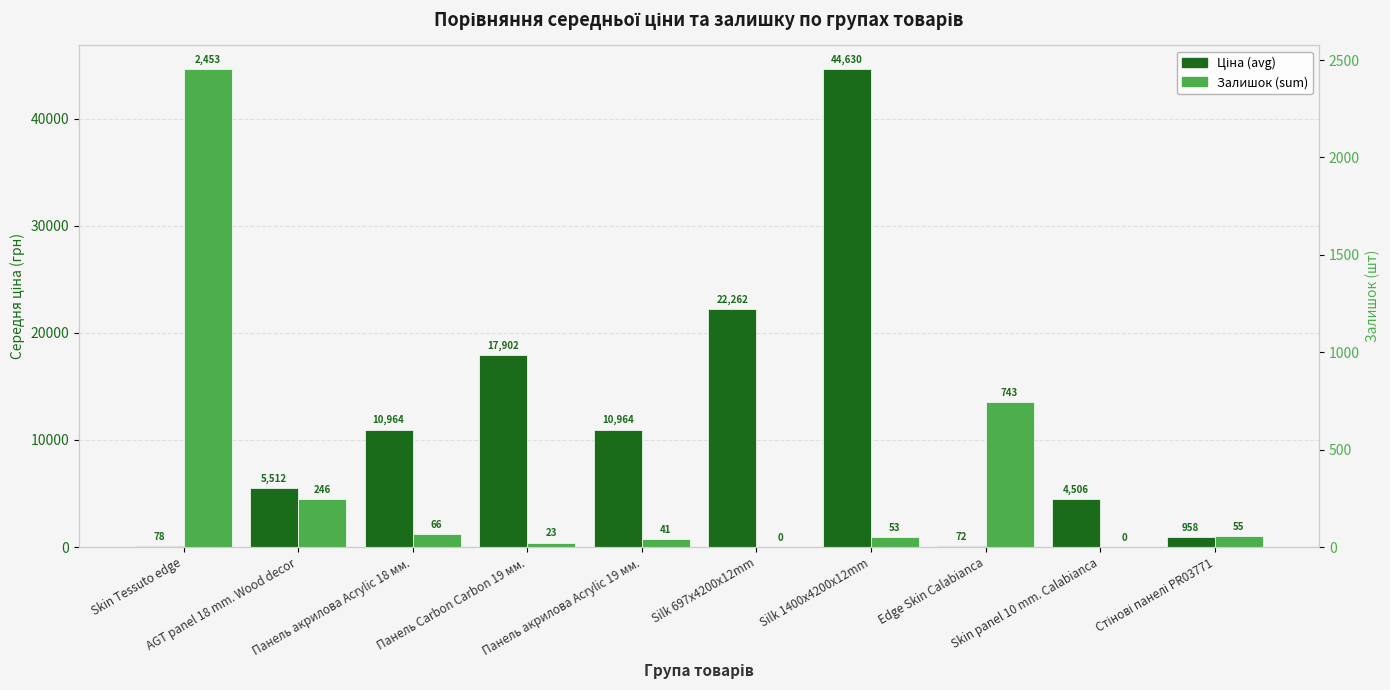

What is the label of the 3rd bar from the right?

Edge Skin Calabianca